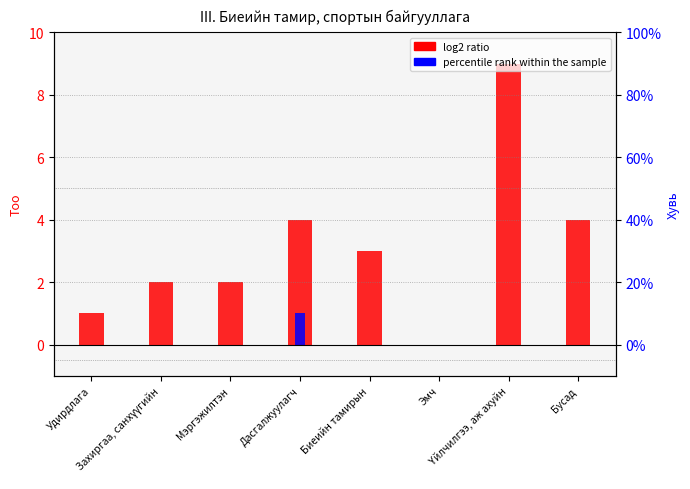

What position from the right is Мэргэжилтэн?

6